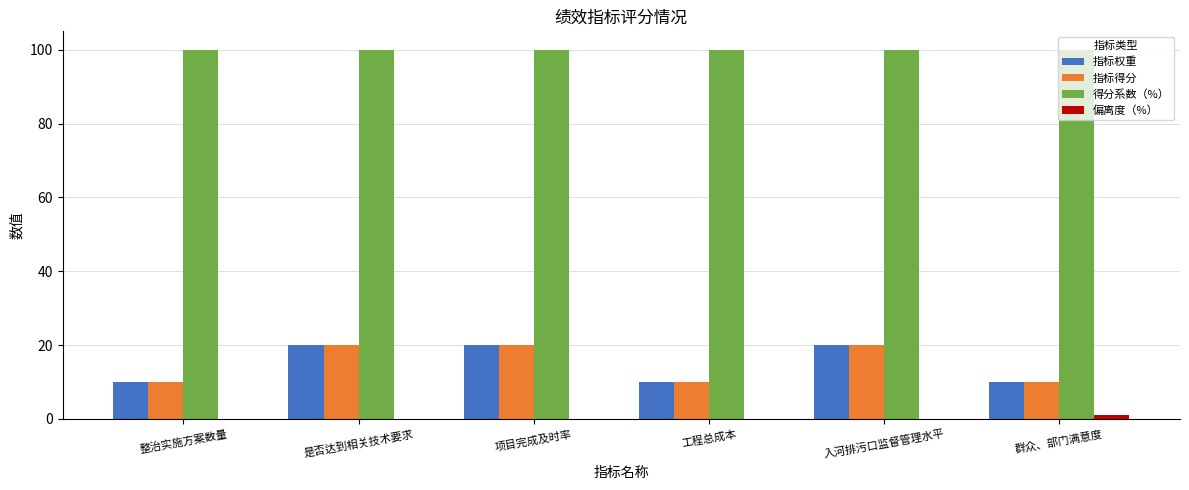

What is the approximate value of 指标权重 at 整治实施方案数量?

10.0